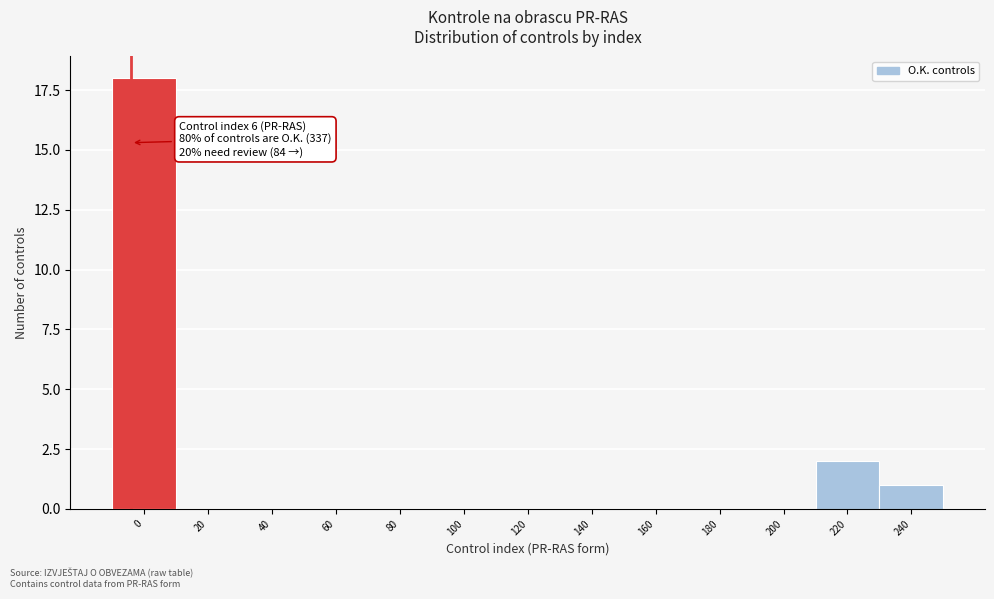

Reading right to left, transcribe all the data shown in this chart.

240=1	220=2	200=0	180=0	160=0	140=0	120=0	100=0	80=0	60=0	40=0	20=0	0=18